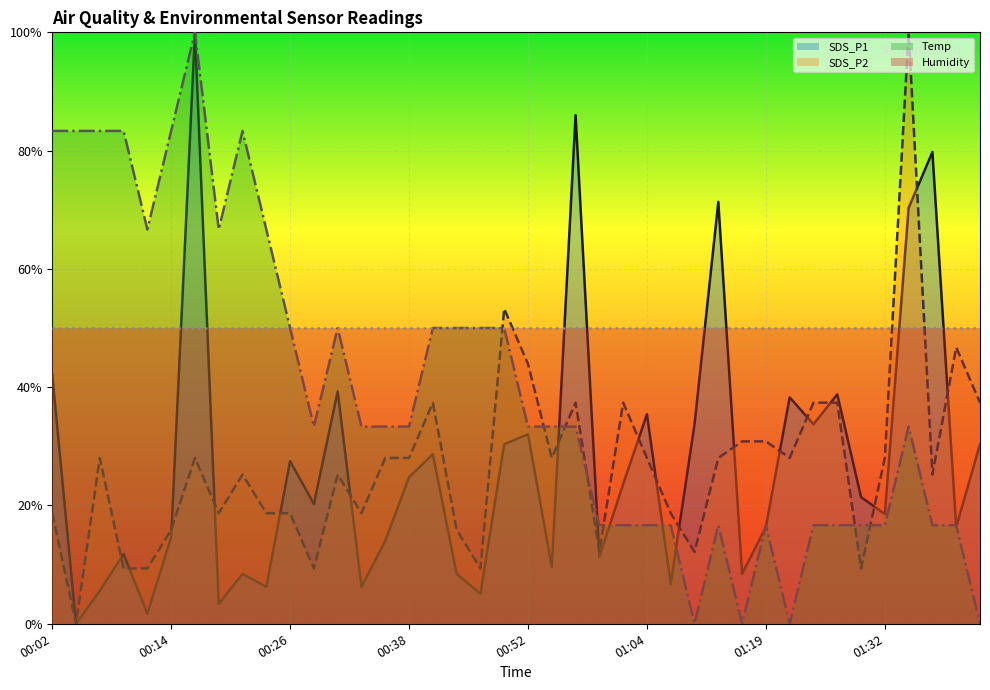

What are all the series names shown in the legend?

SDS_P1, SDS_P2, Temp, Humidity